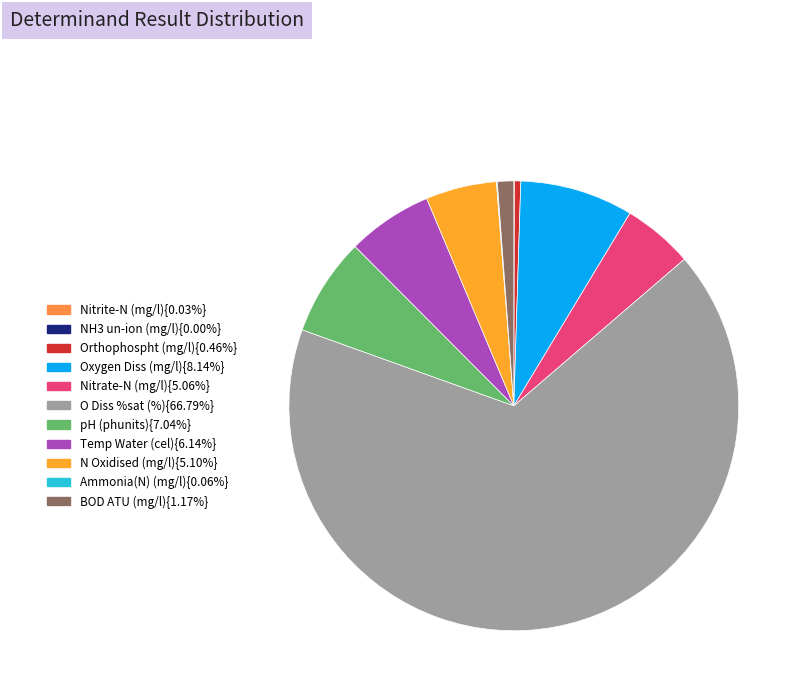

To the nearest percent, what is the average slice percentage?

9%